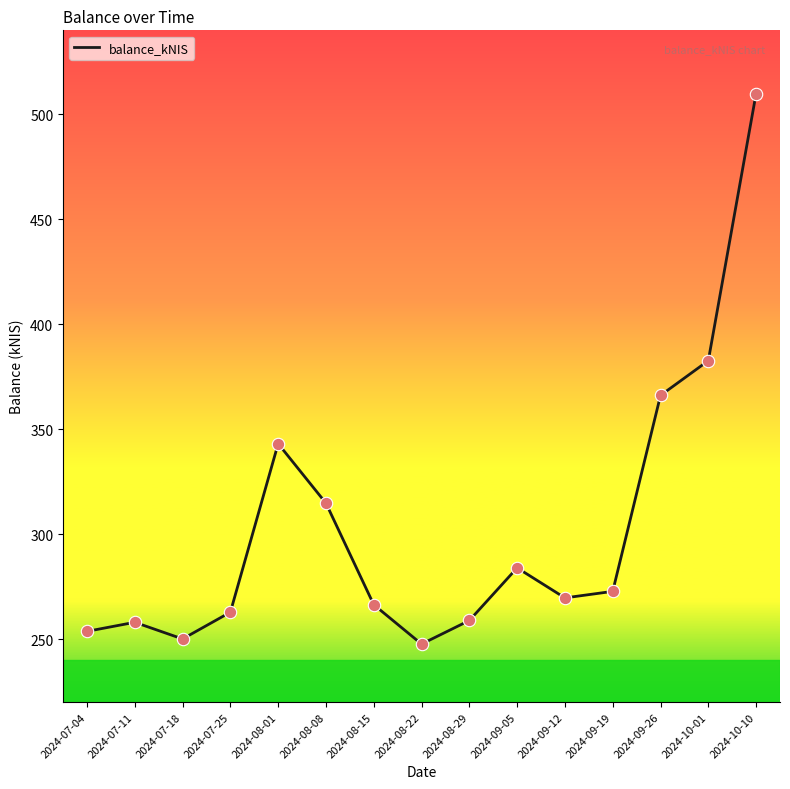

What is the ratio of the value at 2024-09-12 to the value at 2024-09-19?

1.0